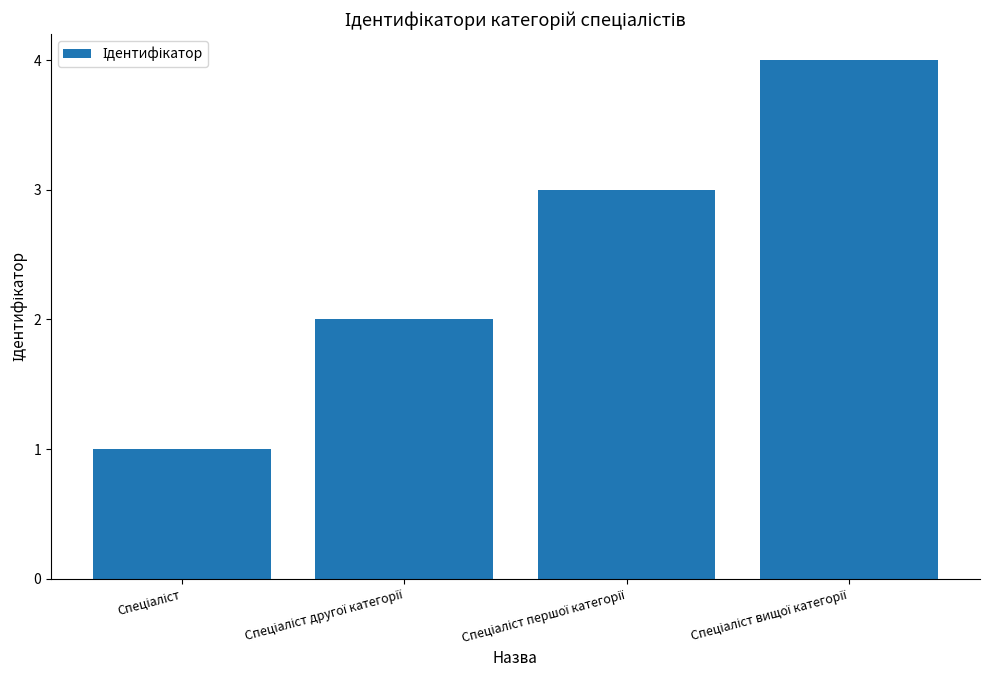

How many data points are less than 3?

2